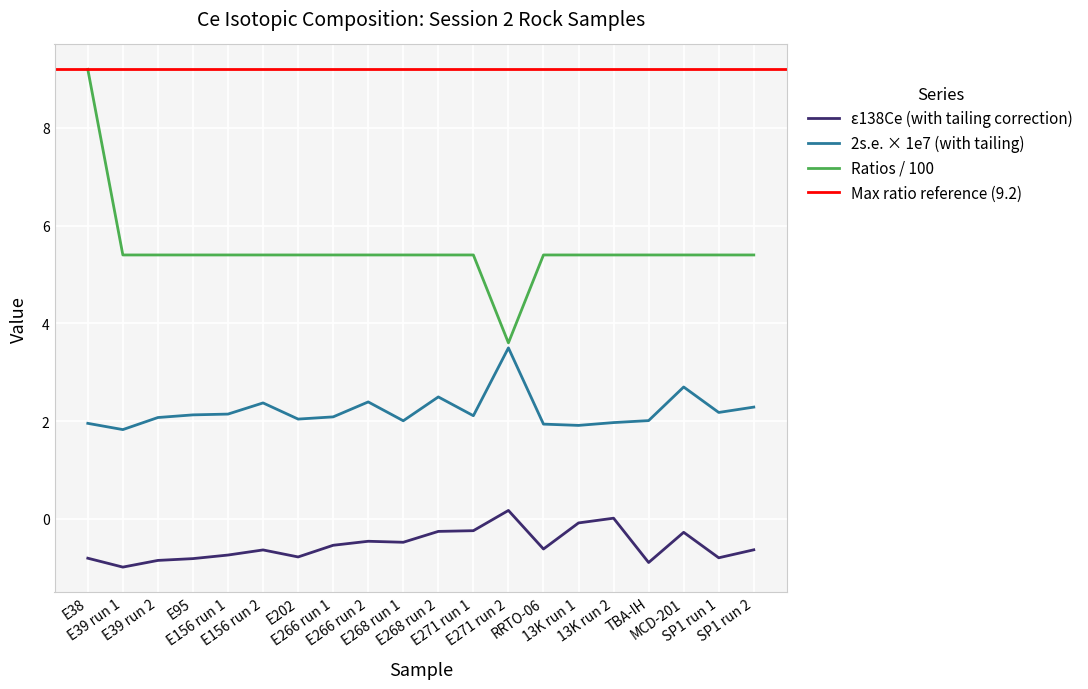

What is the average value of the 138Ce/142Ce (with tailing) series?

-0.5